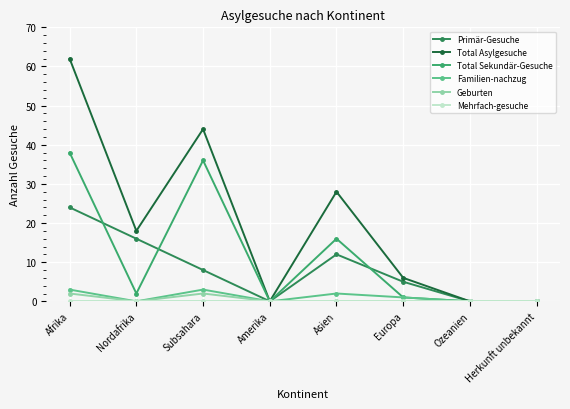

How many distinct data groups are displayed?

6